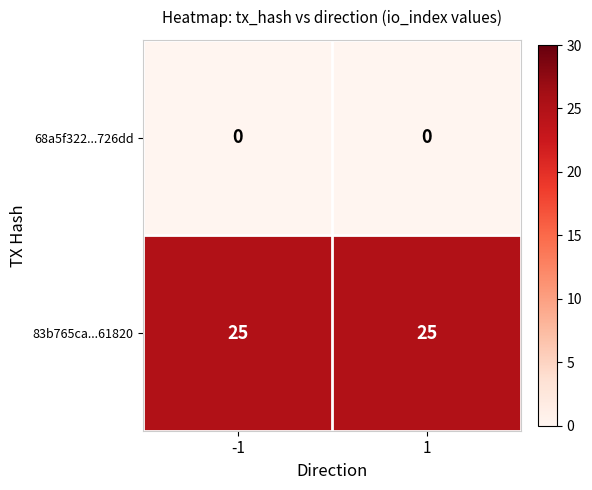

What is the total value across all series at 1?

25